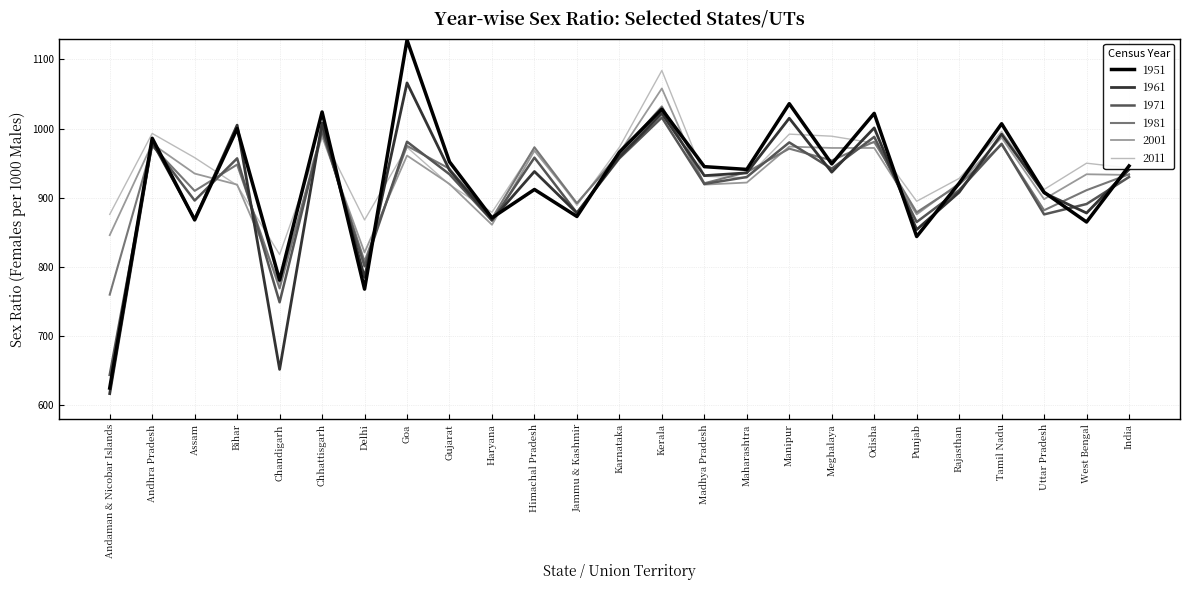

Where does the 1981 series first go above 937?

Andhra Pradesh